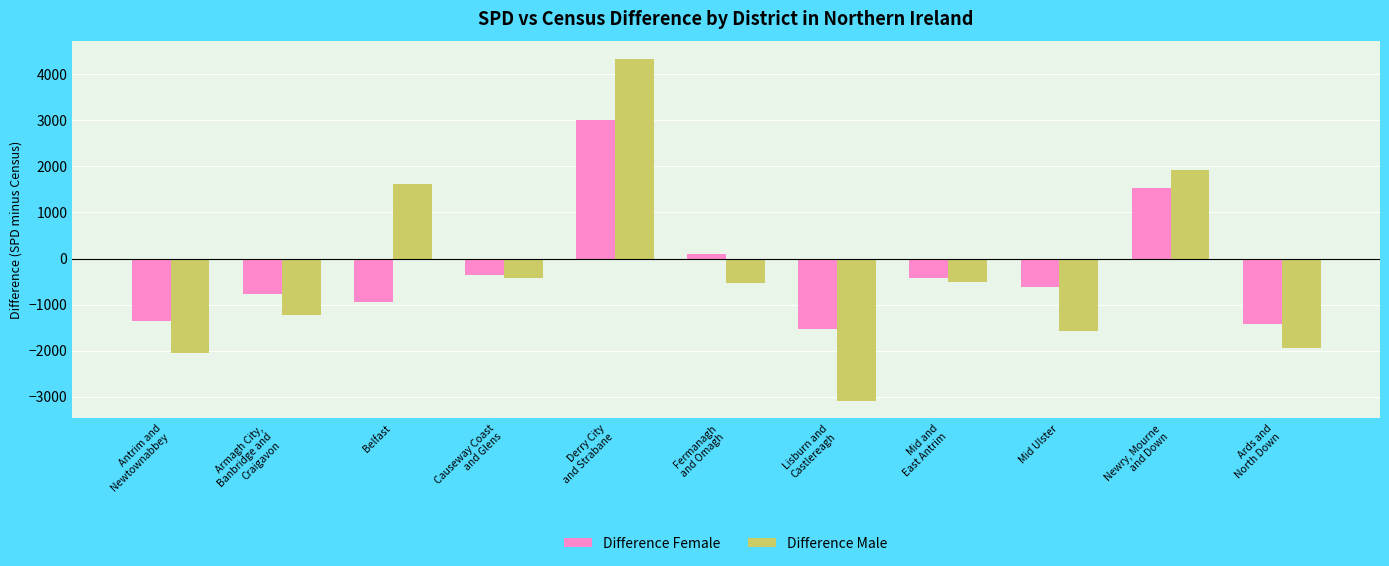

At how many categories does at least one series exceed 3559?

1